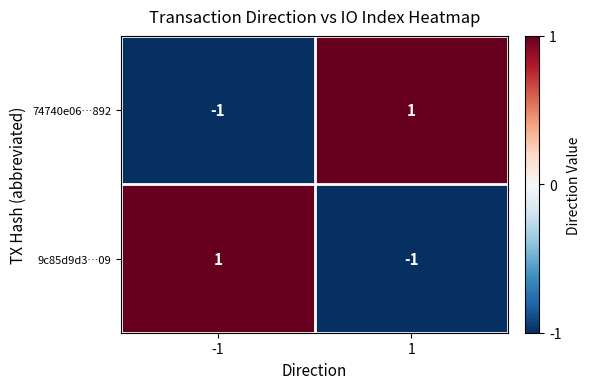

Reading left to right, list all the values displayed in this chart.

74740e06…892: -1=-1	1=1
9c85d9d3…09: -1=1	1=-1